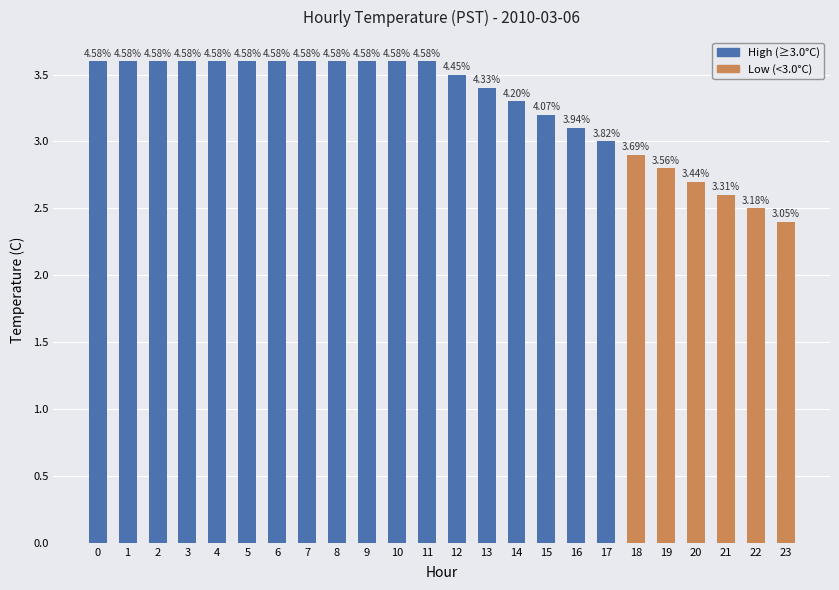

Does the chart contain any negative values?

No